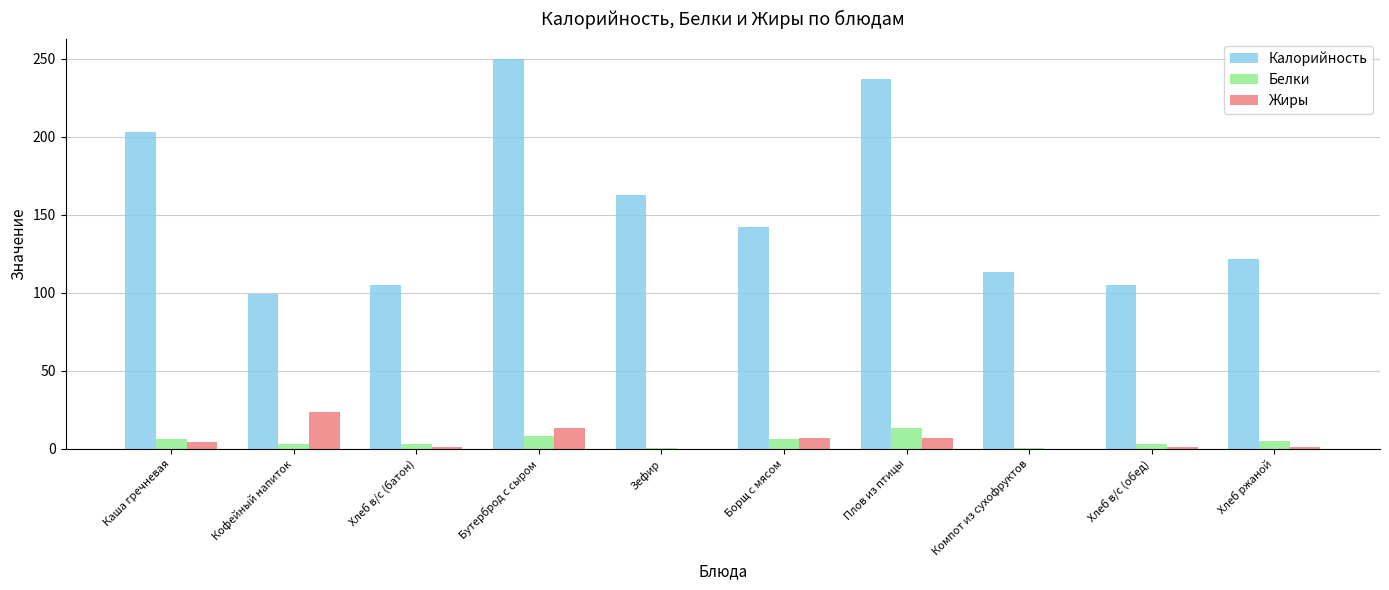

What is the difference between the Белки values at Кофейный напиток and Компот из сухофруктов?

2.7